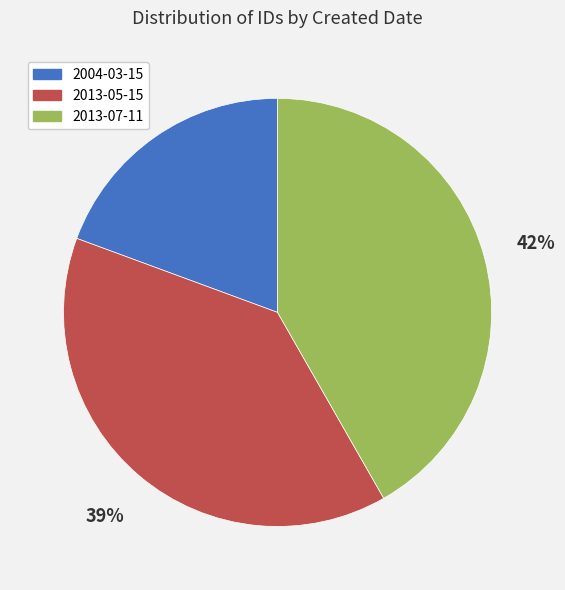

Is the sum of 2004-03-15 and 2013-07-11 greater than half?

Yes